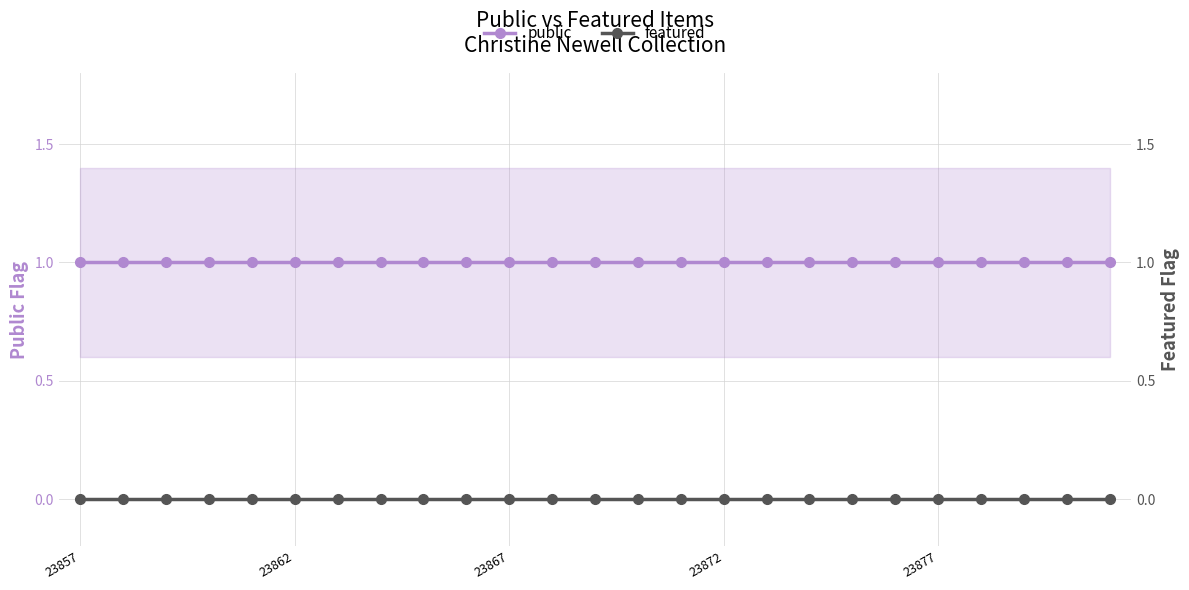

True or false: featured has more than 0 interior local peaks.

False